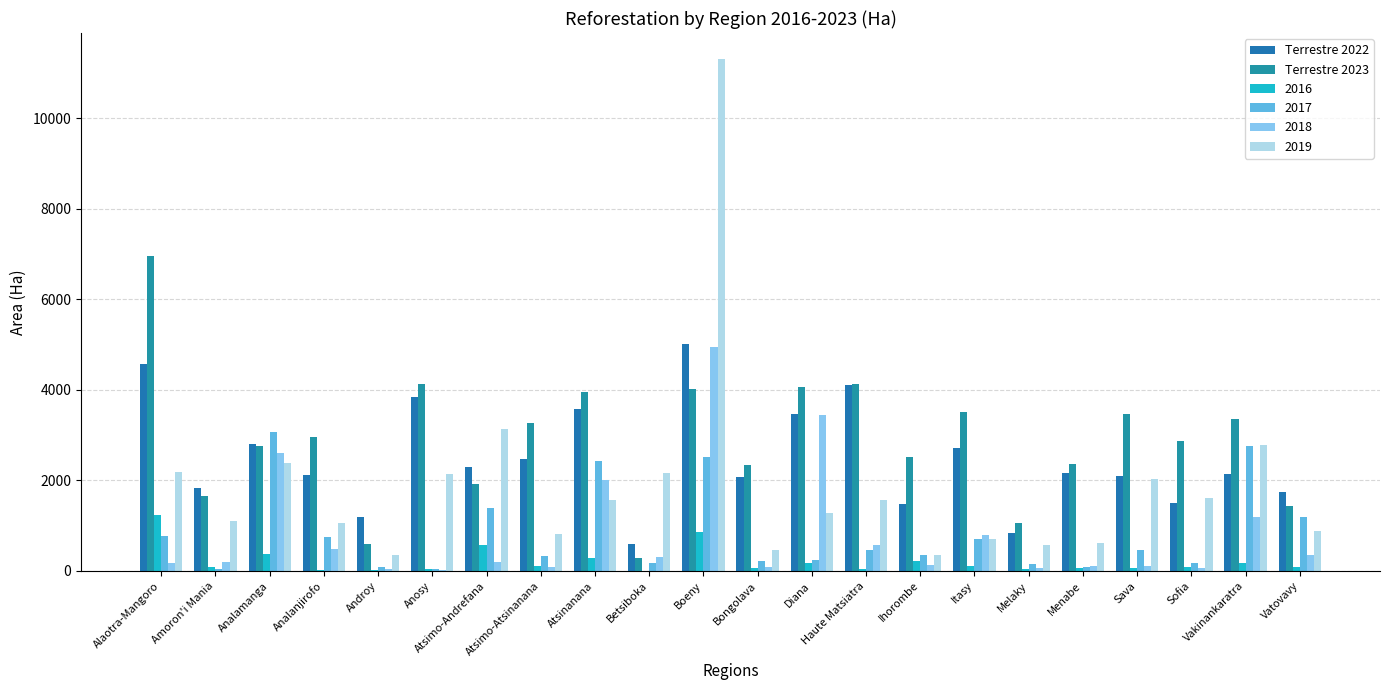

How many values in the Terrestre 2023 series exceed 2952?

11